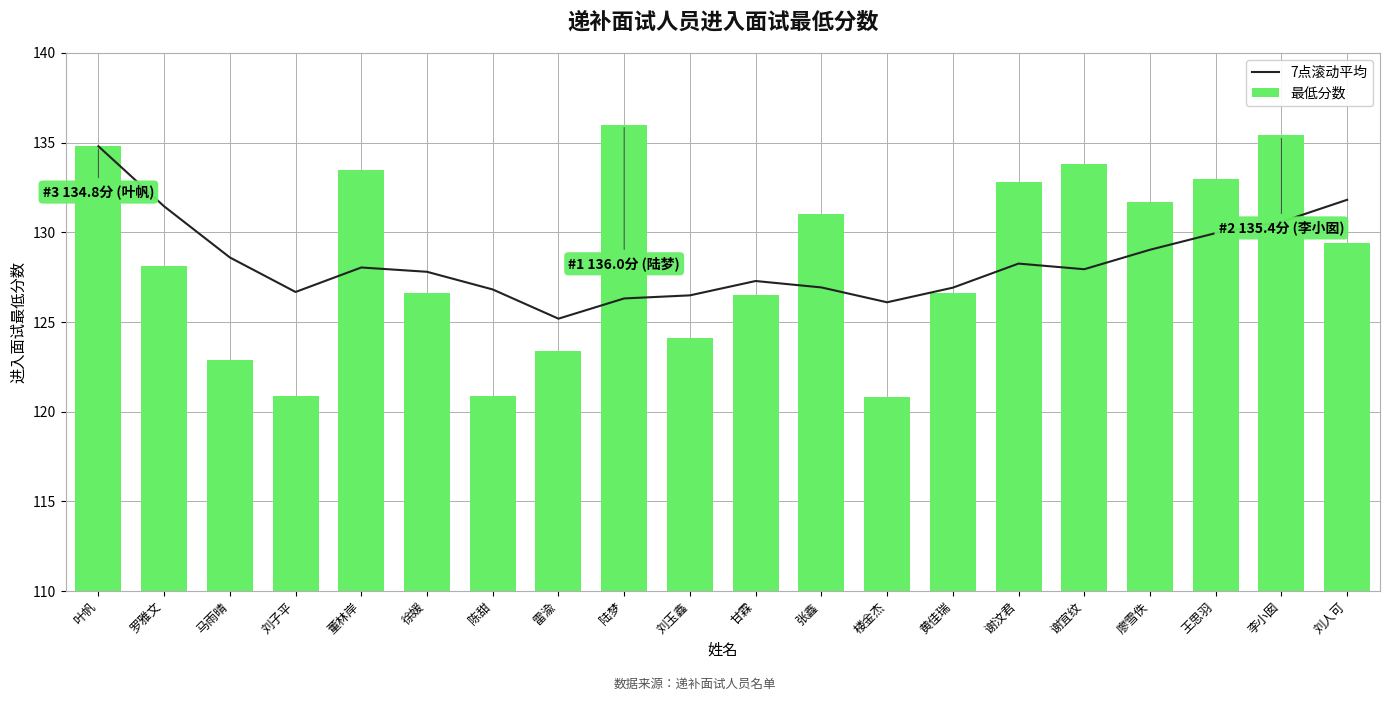

What is the difference between the 7点滚动平均 values at 陆梦 and 陈甜?

0.5